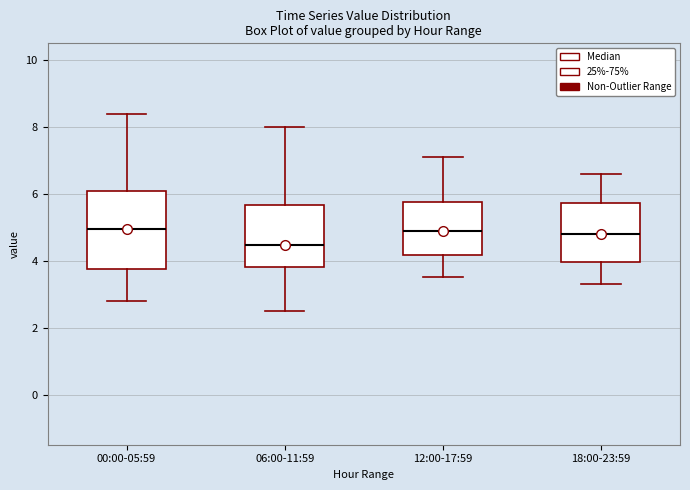

Reading left to right, transcribe this box plot: for each box, give where its median line is, the range the box spans, and where its two whiskers end, as read against the y-axis. The values are not printed on the chart, so give them approximately, as read against the axis.

00:00-05:59: median 5.0, box 3.8 to 6.0, whiskers 2.8 to 8.4
06:00-11:59: median 4.4, box 3.8 to 5.6, whiskers 2.6 to 8.0
12:00-17:59: median 5.0, box 4.2 to 5.8, whiskers 3.6 to 7.2
18:00-23:59: median 4.8, box 4.0 to 5.8, whiskers 3.4 to 6.6